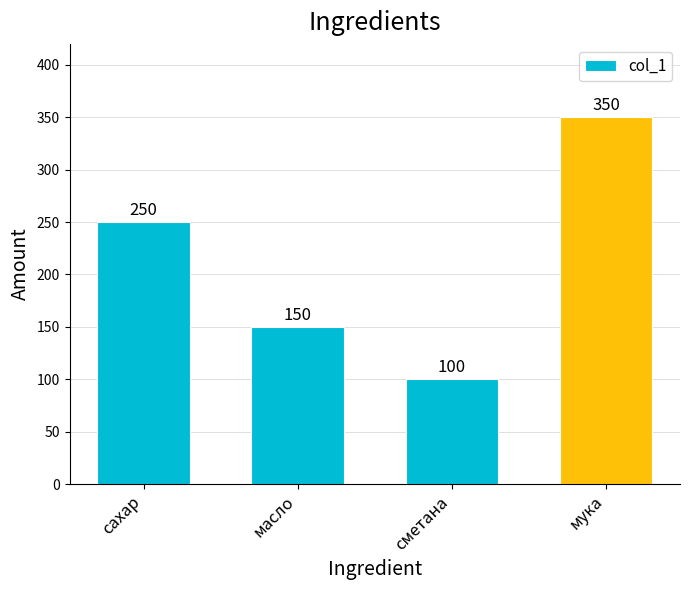

How many series are shown in this chart?

1